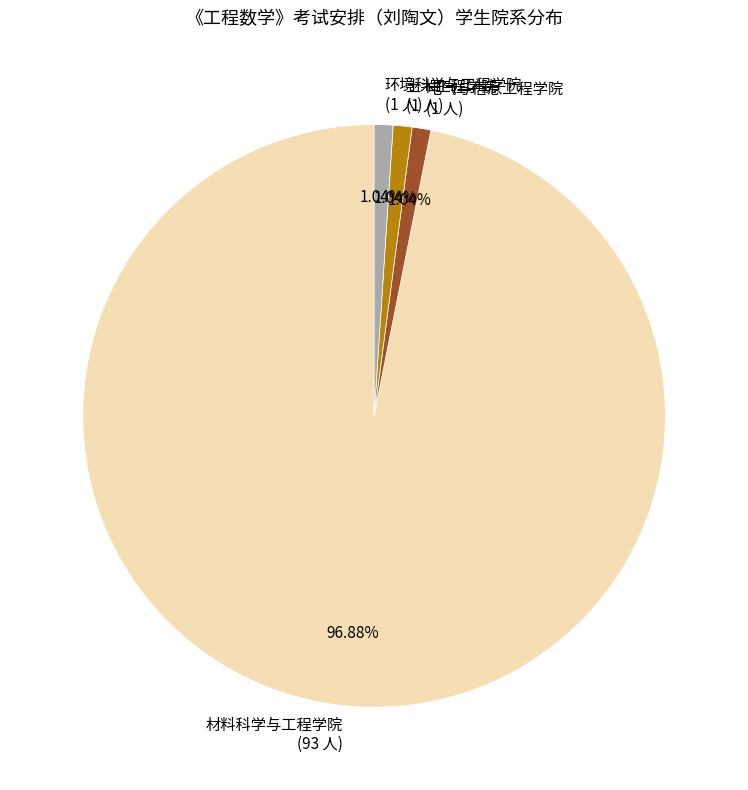

Is the sum of 电气与信息工程学院 and 材料科学与工程学院 greater than half?

Yes